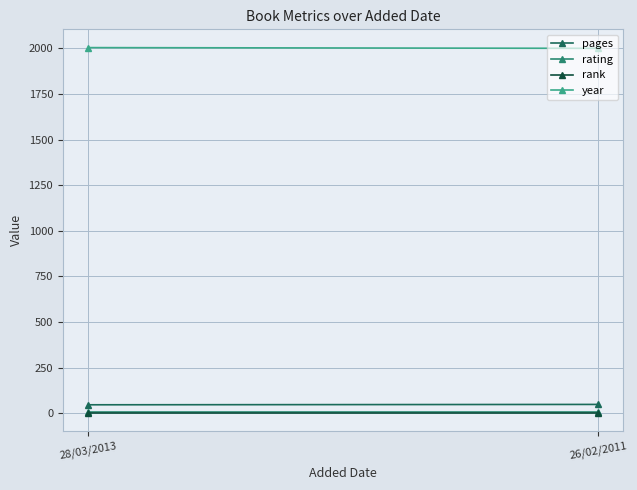

How many categories are shown in the chart?

2